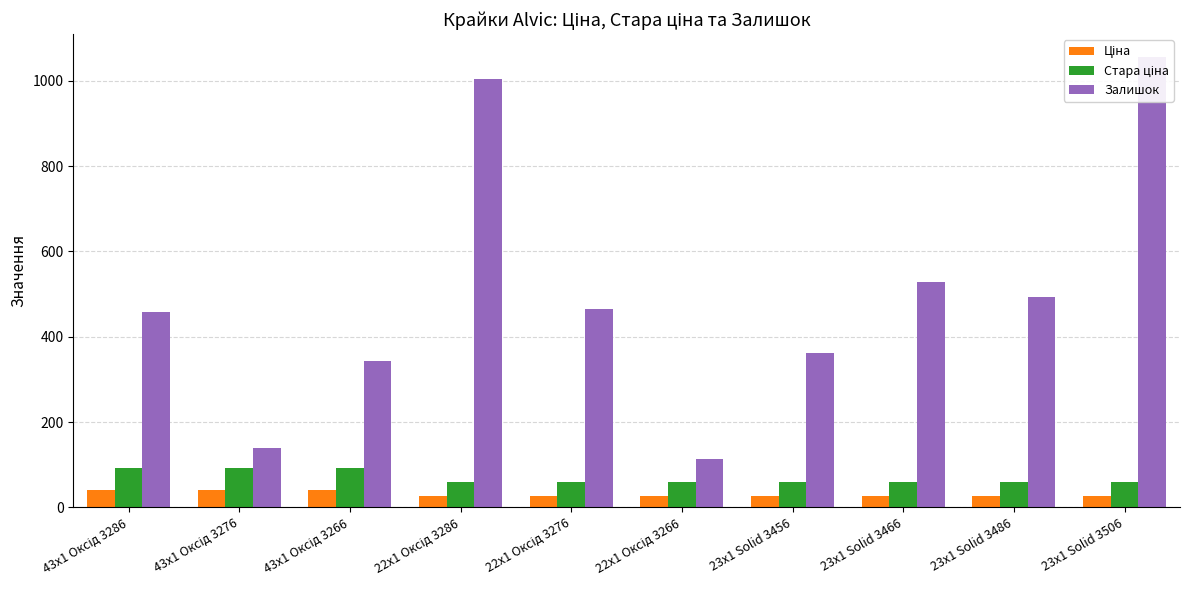

Between 23x1 Solid 3506 and 22x1 Оксід 3266, which is larger?

23x1 Solid 3506